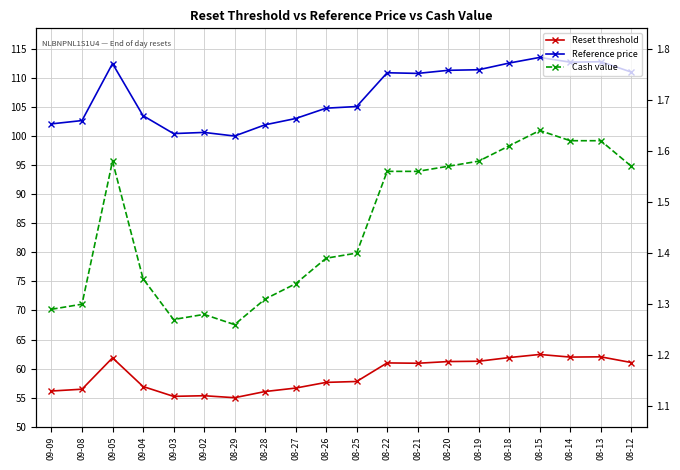

True or false: Reset threshold and Cash value intersect in this chart.

False